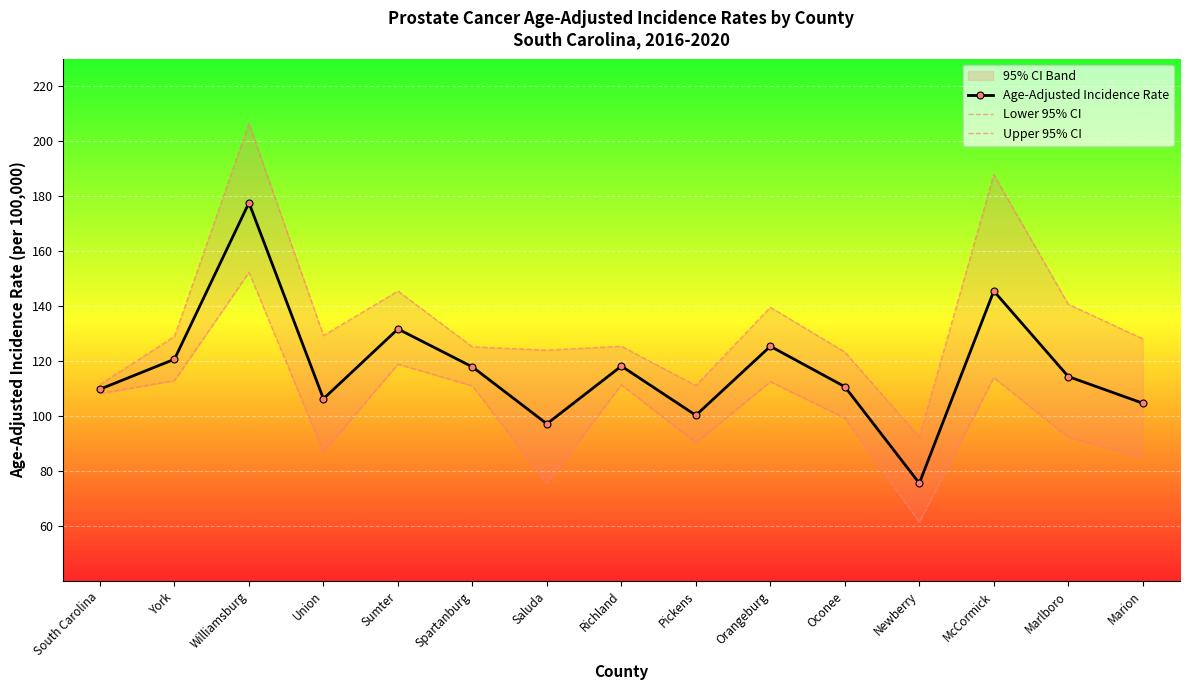

Which series has the largest total across all categories?

Upper 95% CI